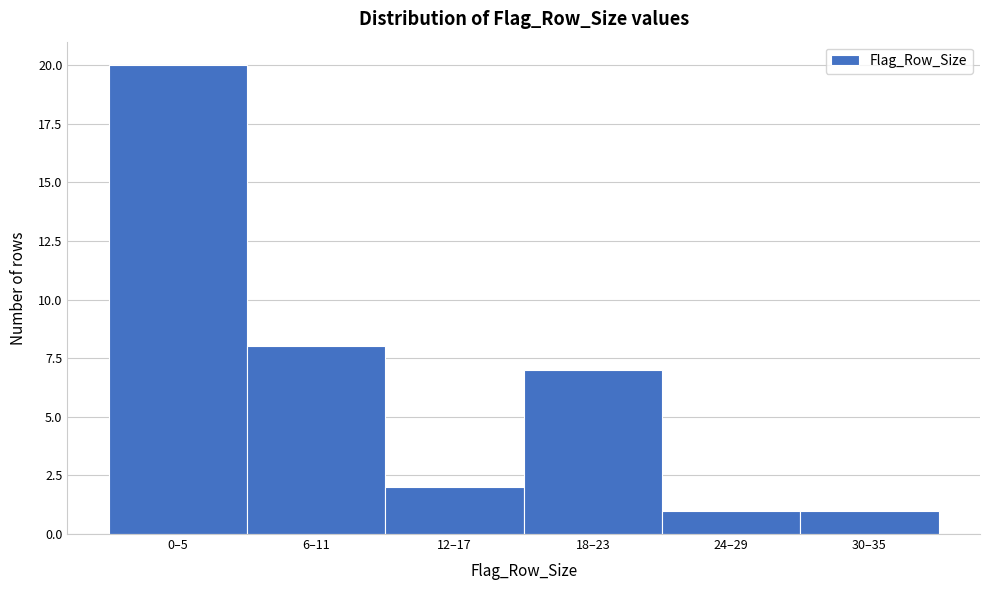

Reading right to left, extract all data points from this chart.

30–35=1	24–29=1	18–23=7	12–17=2	6–11=8	0–5=20